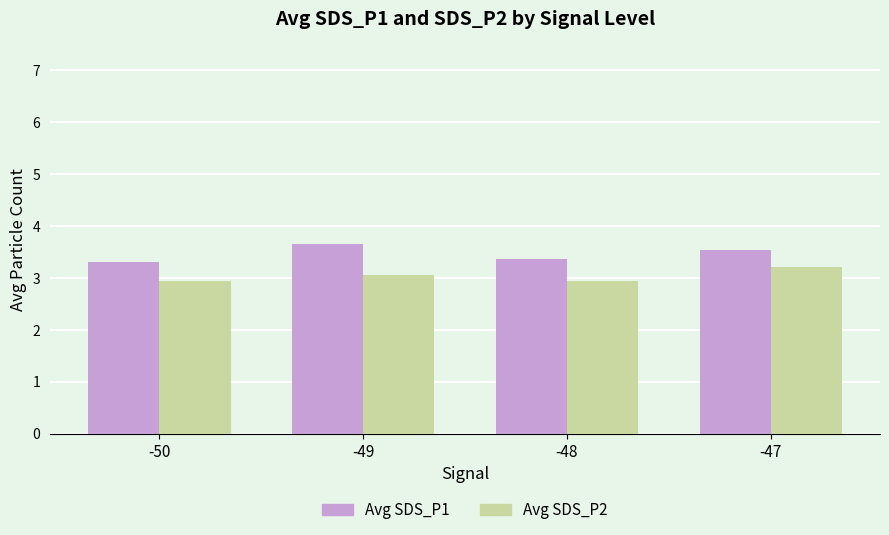

Which category has the highest value in the Avg SDS_P1 series?

-49